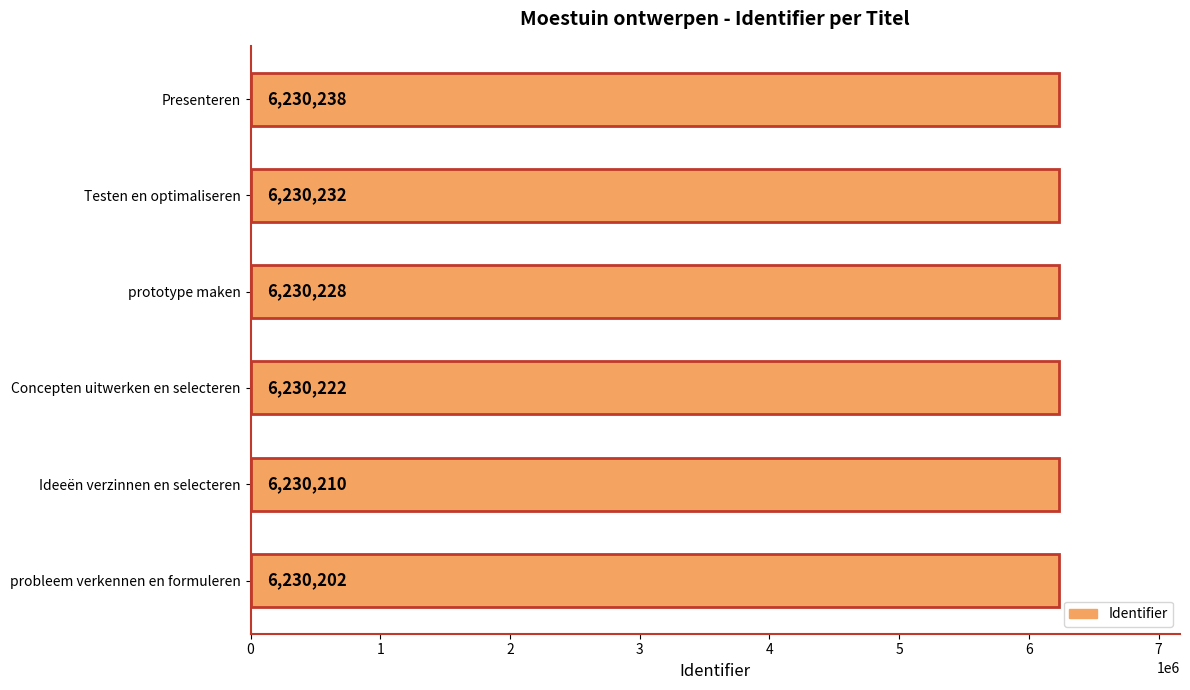

Is it true that the value at Testen en optimaliseren is 11026030?

False